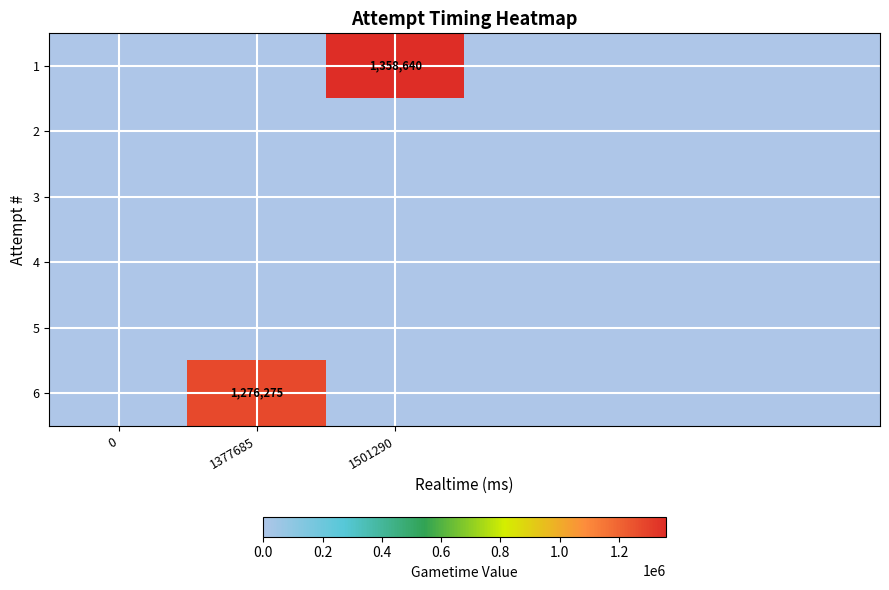

At how many categories does at least one series exceed 76827?

2